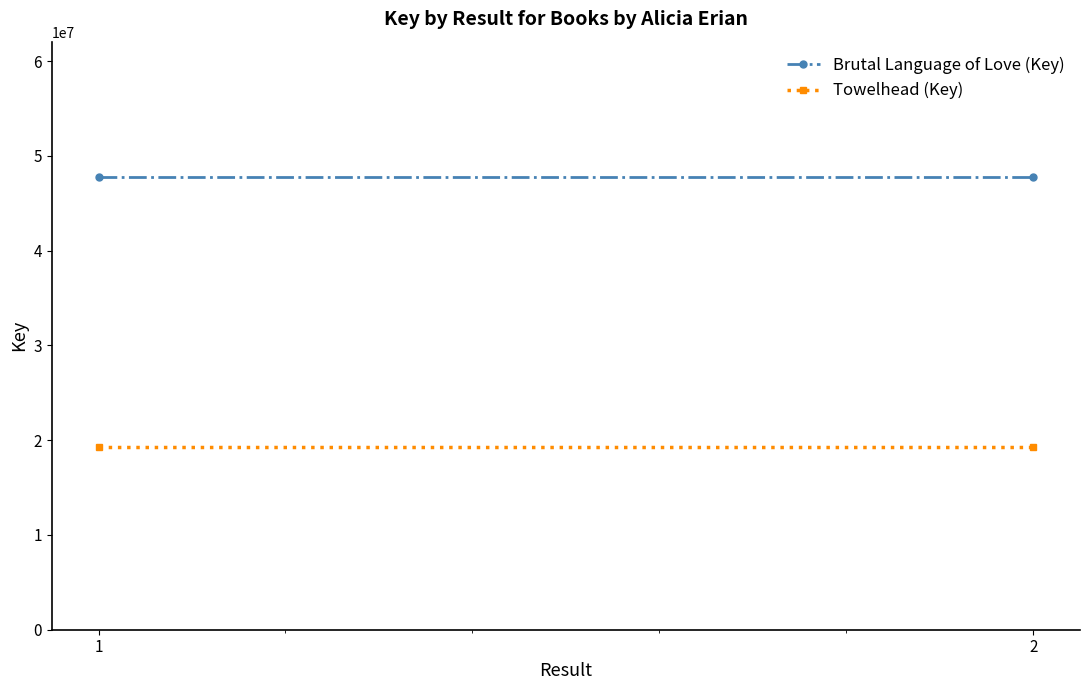

What is the greatest value displayed?

47723802